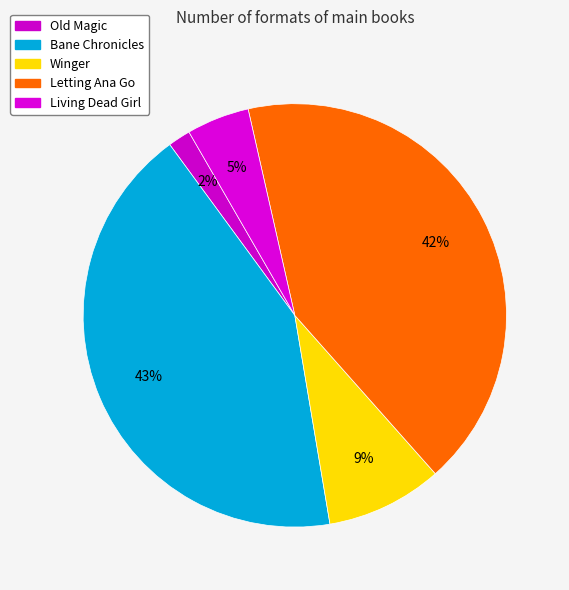

How many slices are in this pie chart?

5